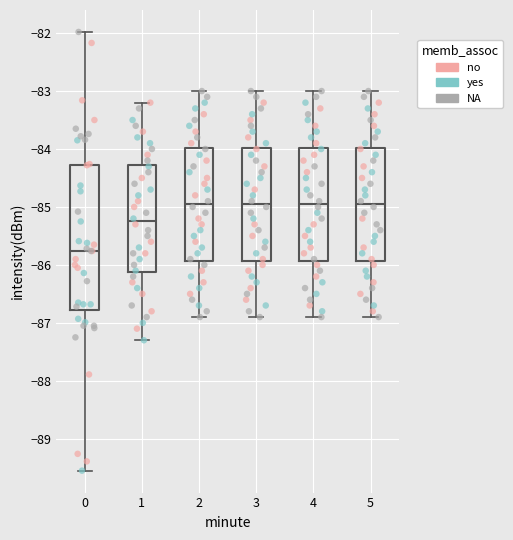

Reading left to right, transcribe this box plot: for each box, give where its median line is, the range the box spans, and where its two whiskers end, as read against the y-axis. The values are not printed on the chart, so give them approximately, as read against the axis.

0: median -85.8, box -86.8 to -84.3, whiskers -89.5 to -82.0
1: median -85.2, box -86.1 to -84.3, whiskers -87.3 to -83.2
2: median -84.9, box -85.9 to -84.0, whiskers -86.9 to -83.0
3: median -84.9, box -85.9 to -84.0, whiskers -86.9 to -83.0
4: median -84.9, box -85.9 to -84.0, whiskers -86.9 to -83.0
5: median -84.9, box -85.9 to -84.0, whiskers -86.9 to -83.0